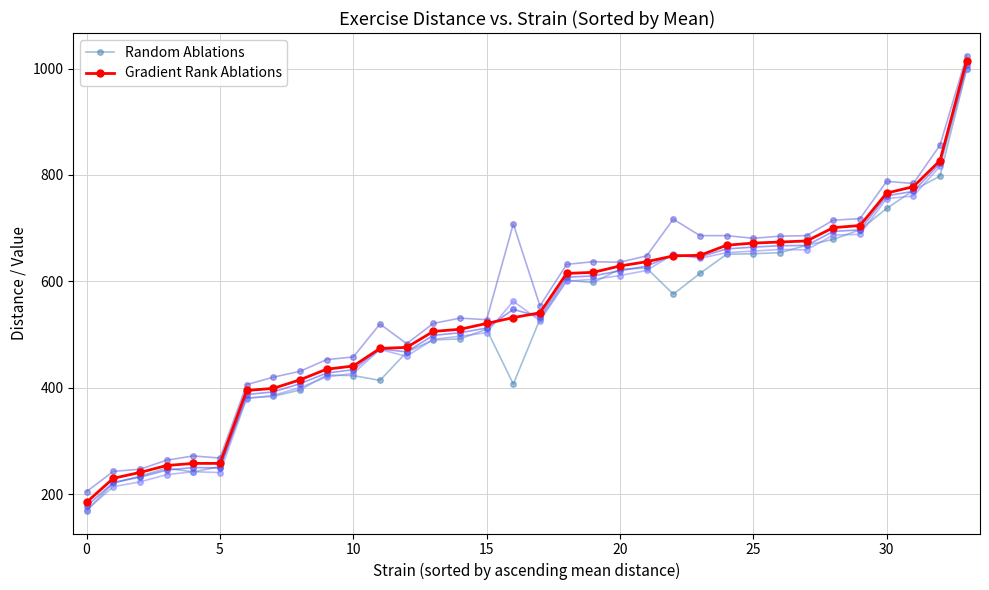

How many values in the Gradient Rank Ablations series are below 541?

17